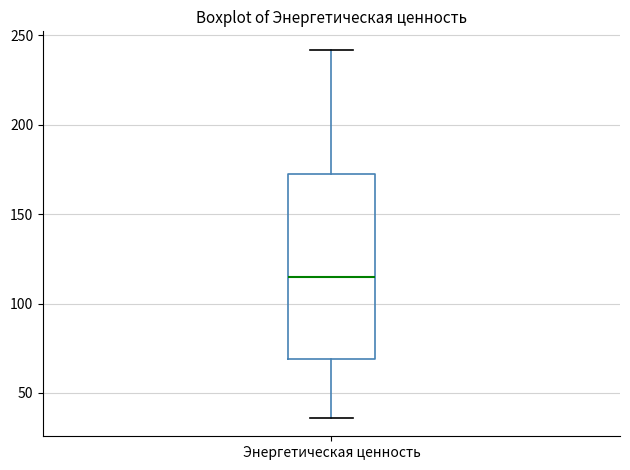

Transcribe this box plot: give where the median line is, the range the box spans, and where the two whiskers end, as read against the y-axis. The values are not printed on the chart, so give them approximately, as read against the axis.

median 115, box 70 to 170, whiskers 35 to 240